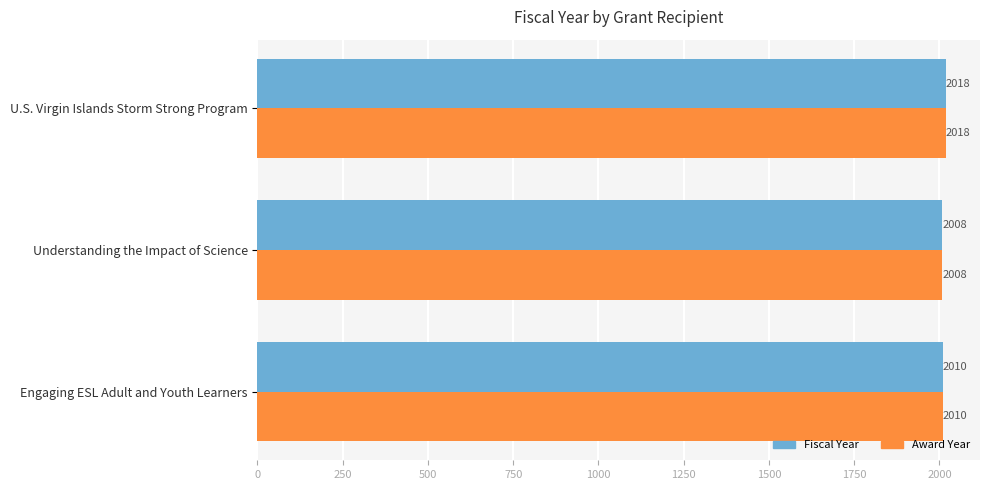

How many values in the Award Year series are below 2010?

1